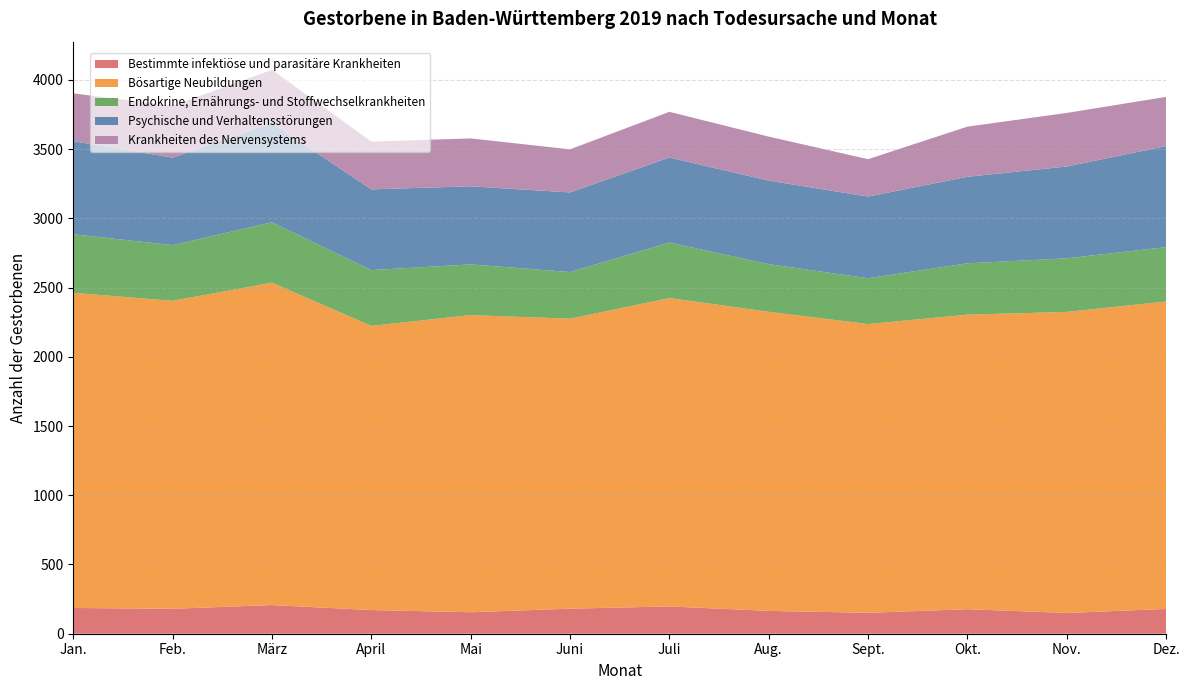

Reading left to right, list all the values displayed in this chart.

Bestimmte infektiöse und parasitäre Krankheiten: Jan.=186	Feb.=180	März=207	April=171	Mai=155	Juni=181	Juli=197	Aug.=165	Sept.=151	Okt.=177	Nov.=150	Dez.=179
Bösartige Neubildungen: Jan.=2276	Feb.=2224	März=2328	April=2052	Mai=2146	Juni=2094	Juli=2227	Aug.=2160	Sept.=2085	Okt.=2127	Nov.=2174	Dez.=2220
Endokrine, Ernährungs- und Stoffwechselkrankheiten: Jan.=423	Feb.=402	März=436	April=403	Mai=366	Juni=337	Juli=401	Aug.=344	Sept.=331	Okt.=371	Nov.=387	Dez.=393
Psychische und Verhaltensstörungen: Jan.=672	Feb.=632	März=717	April=583	Mai=564	Juni=575	Juli=614	Aug.=603	Sept.=590	Okt.=625	Nov.=663	Dez.=730
Krankheiten des Nervensystems: Jan.=345	Feb.=375	März=384	April=345	Mai=346	Juni=311	Juli=330	Aug.=318	Sept.=270	Okt.=362	Nov.=387	Dez.=355